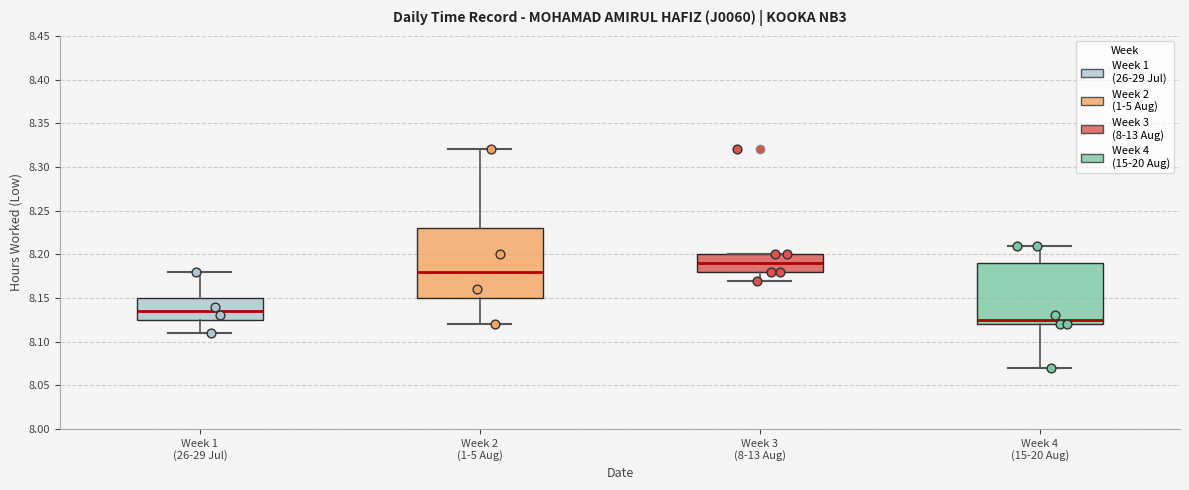

Reading left to right, read every box against the y-axis: the position of its median line, the range the box covers, and the ends of its whiskers. The values are not printed on the chart, so give them approximately, as read against the axis.

Week 1 (26-29 Jul): median 8.135, box 8.125 to 8.150, whiskers 8.110 to 8.180
Week 2 (1-5 Aug): median 8.180, box 8.150 to 8.230, whiskers 8.120 to 8.320
Week 3 (8-13 Aug): median 8.190, box 8.180 to 8.200, whiskers 8.170 to 8.200
Week 4 (15-20 Aug): median 8.125, box 8.120 to 8.190, whiskers 8.070 to 8.210